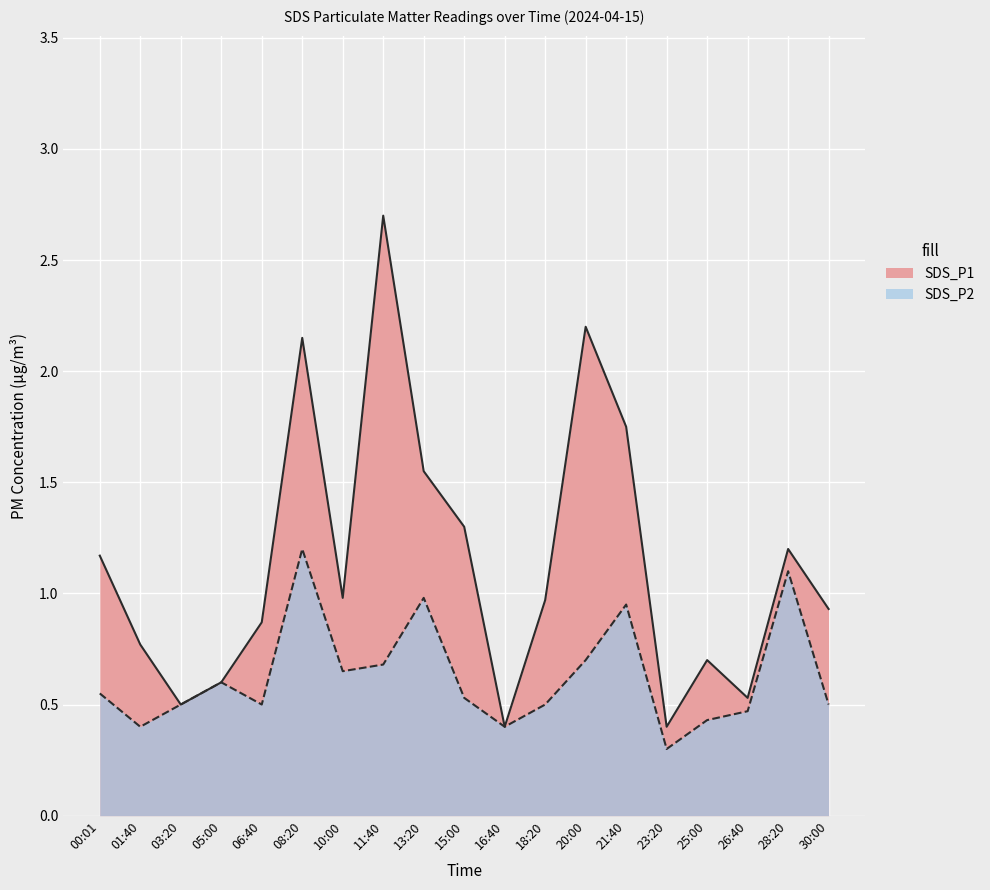

True or false: SDS_P1 has a value of 0.6 at 10:00.

False